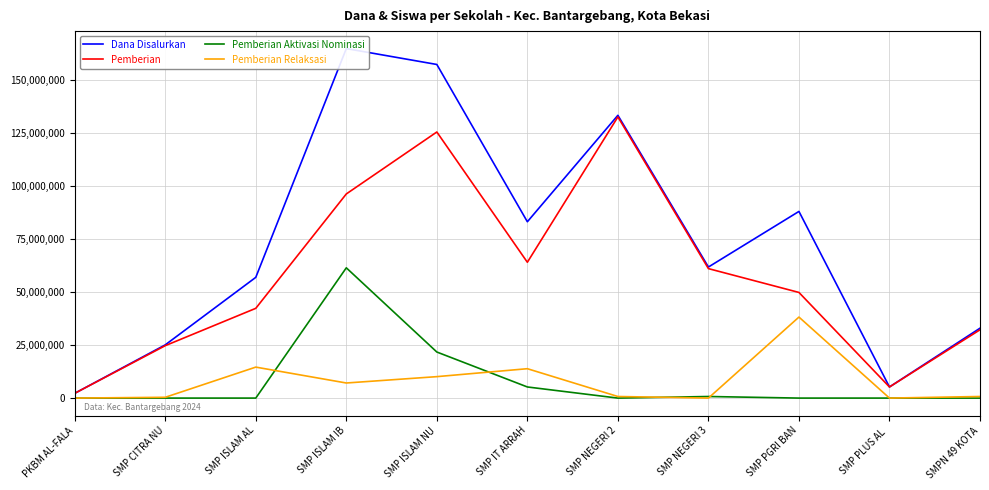

What position from the right is SMP ISLAM NU?

7